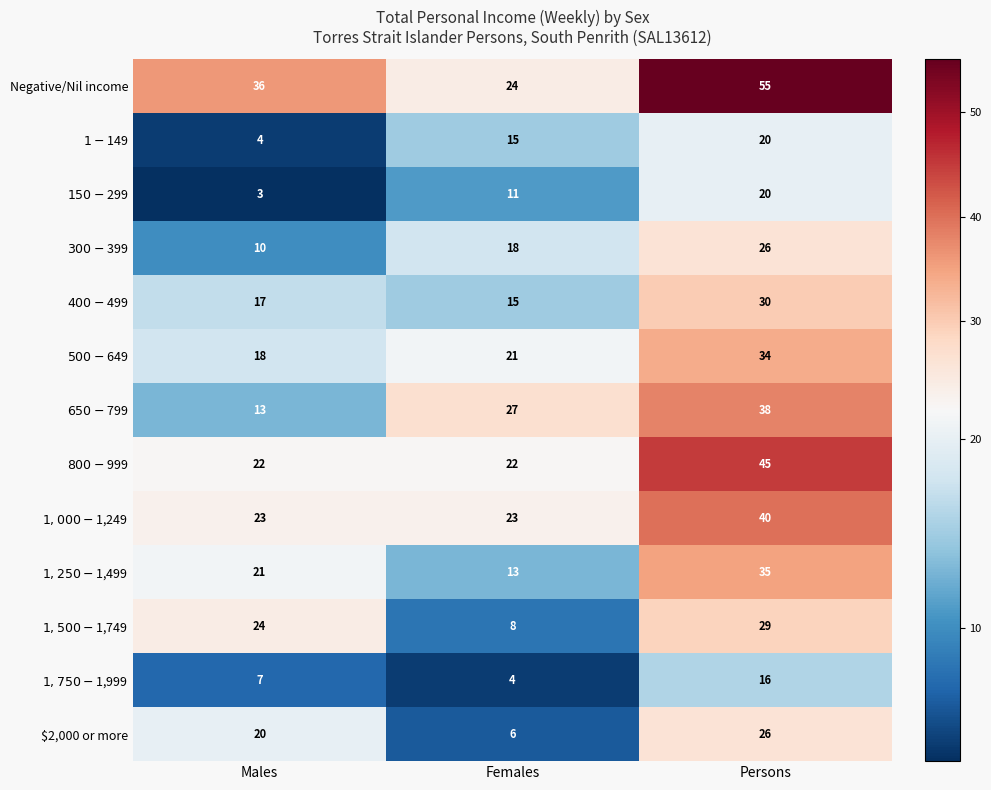

How many data points does each series have?

3